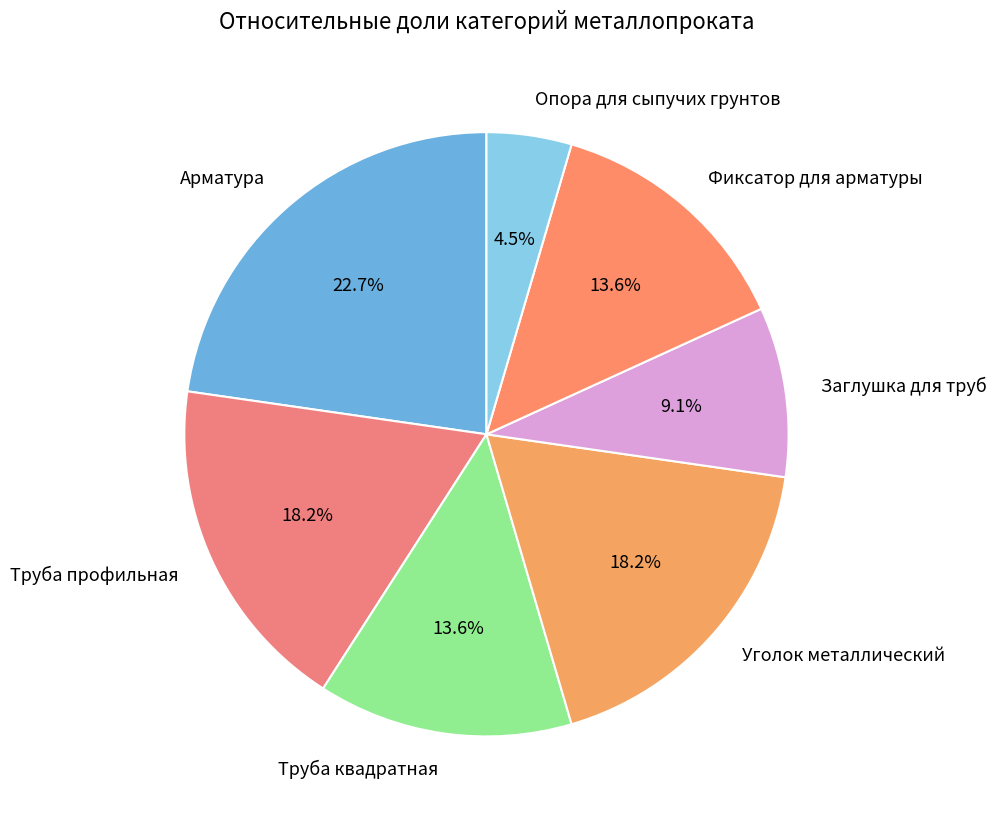

To the nearest percent, what is the difference between the Арматура and Труба профильная slice percentages?

5%